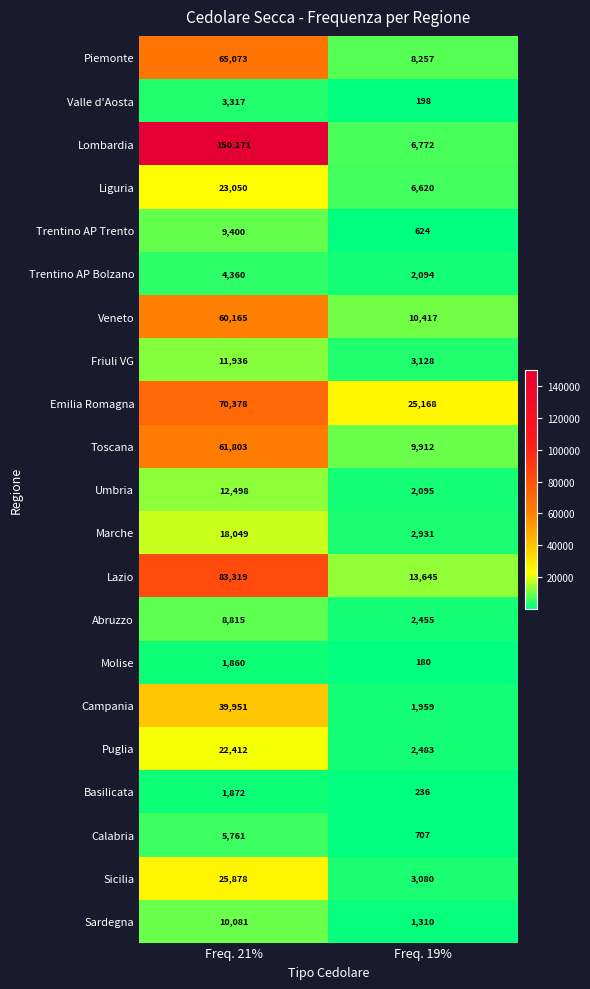

What is the smallest value displayed?

180